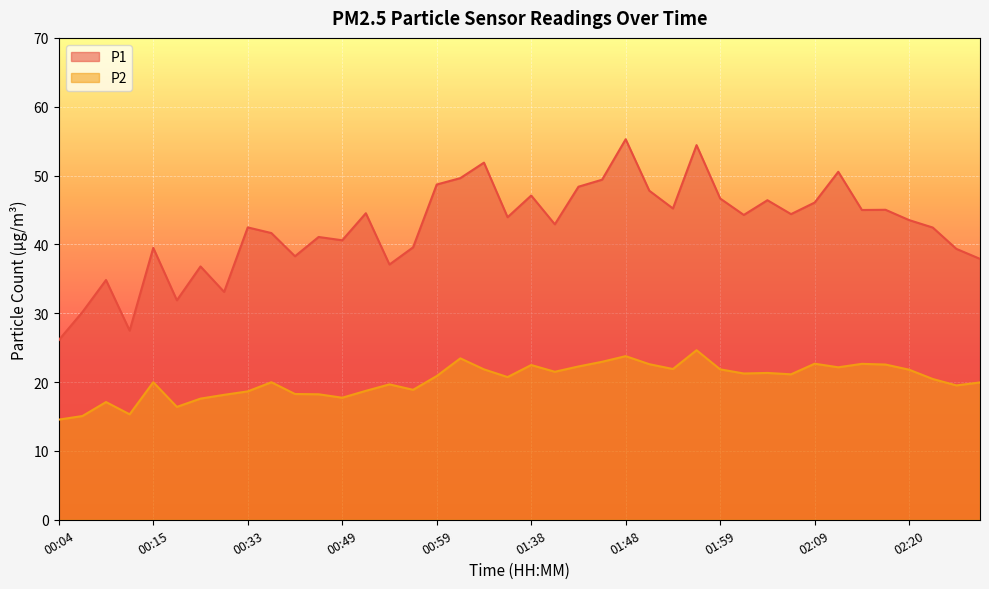

True or false: P1 and P2 intersect in this chart.

False